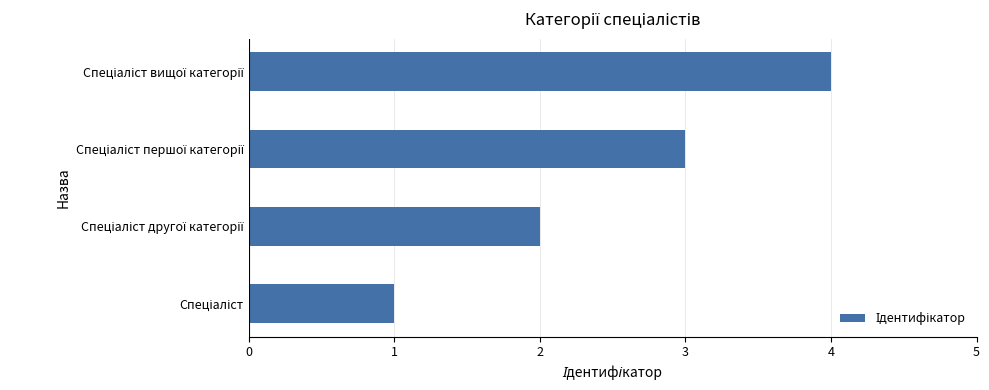

What is the sum of all values?

10